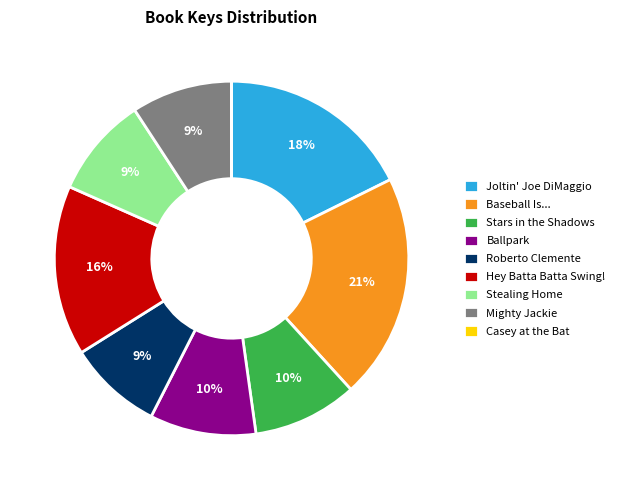

Is there any slice that represents more than half of the pie?

No